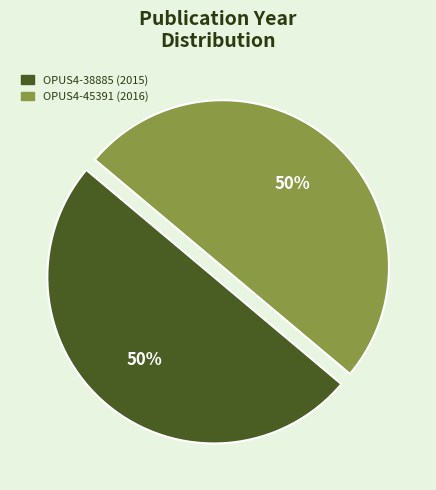

The OPUS4-45391 slice represents 50% of the pie. True or false?

True